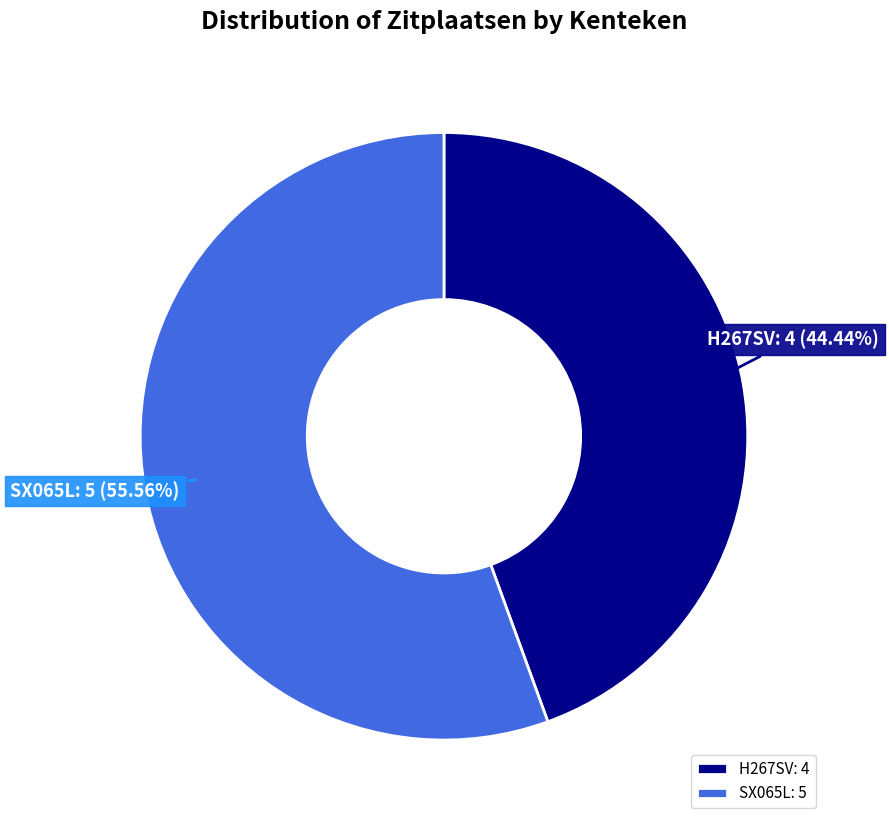

Which category has the biggest portion of the pie?

SX065L